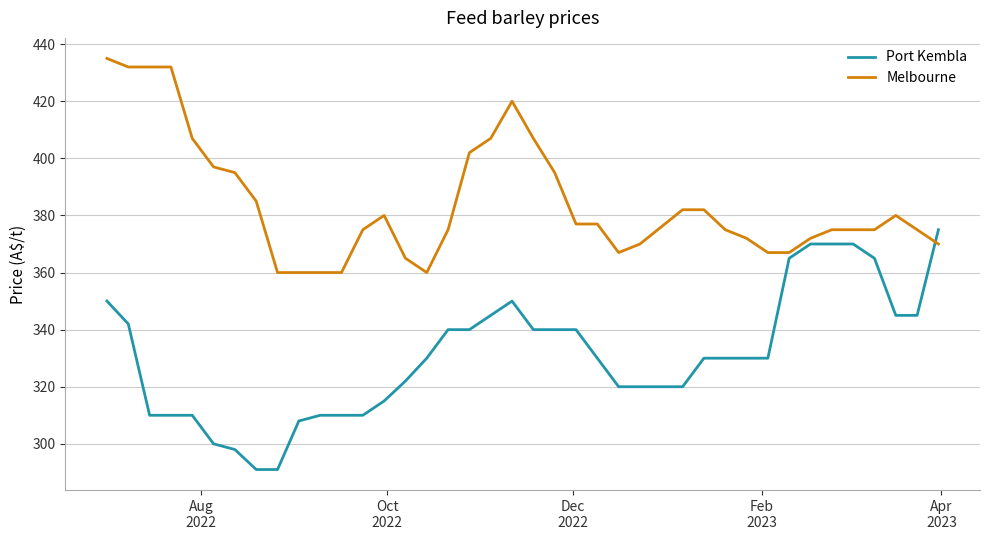

List the series in order of their peak value, highest first.

Melbourne, Port Kembla